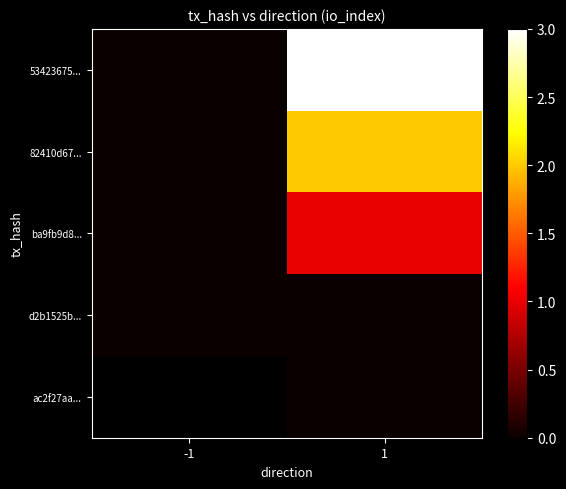

List the series in order of their peak value, lowest first.

d2b1525b..., ac2f27aa..., ba9fb9d8..., 82410d67..., 53423675...